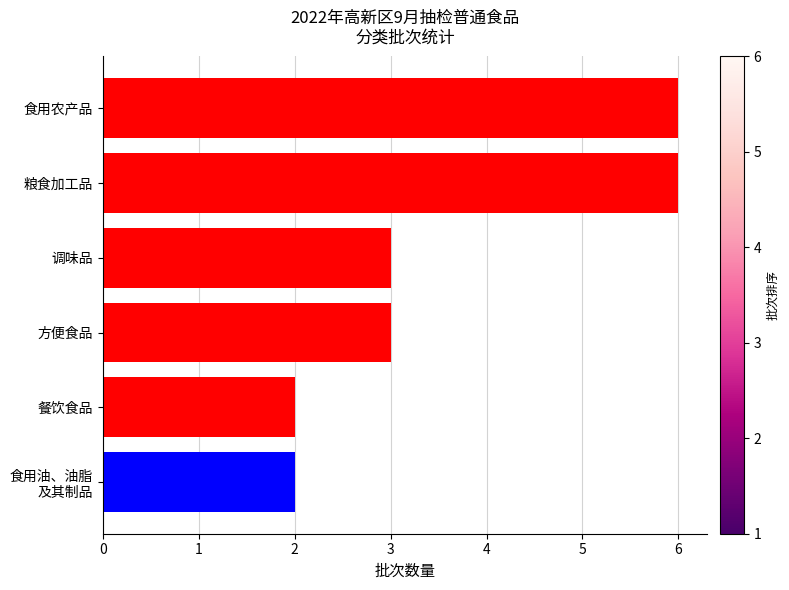

How many distinct data groups are displayed?

1